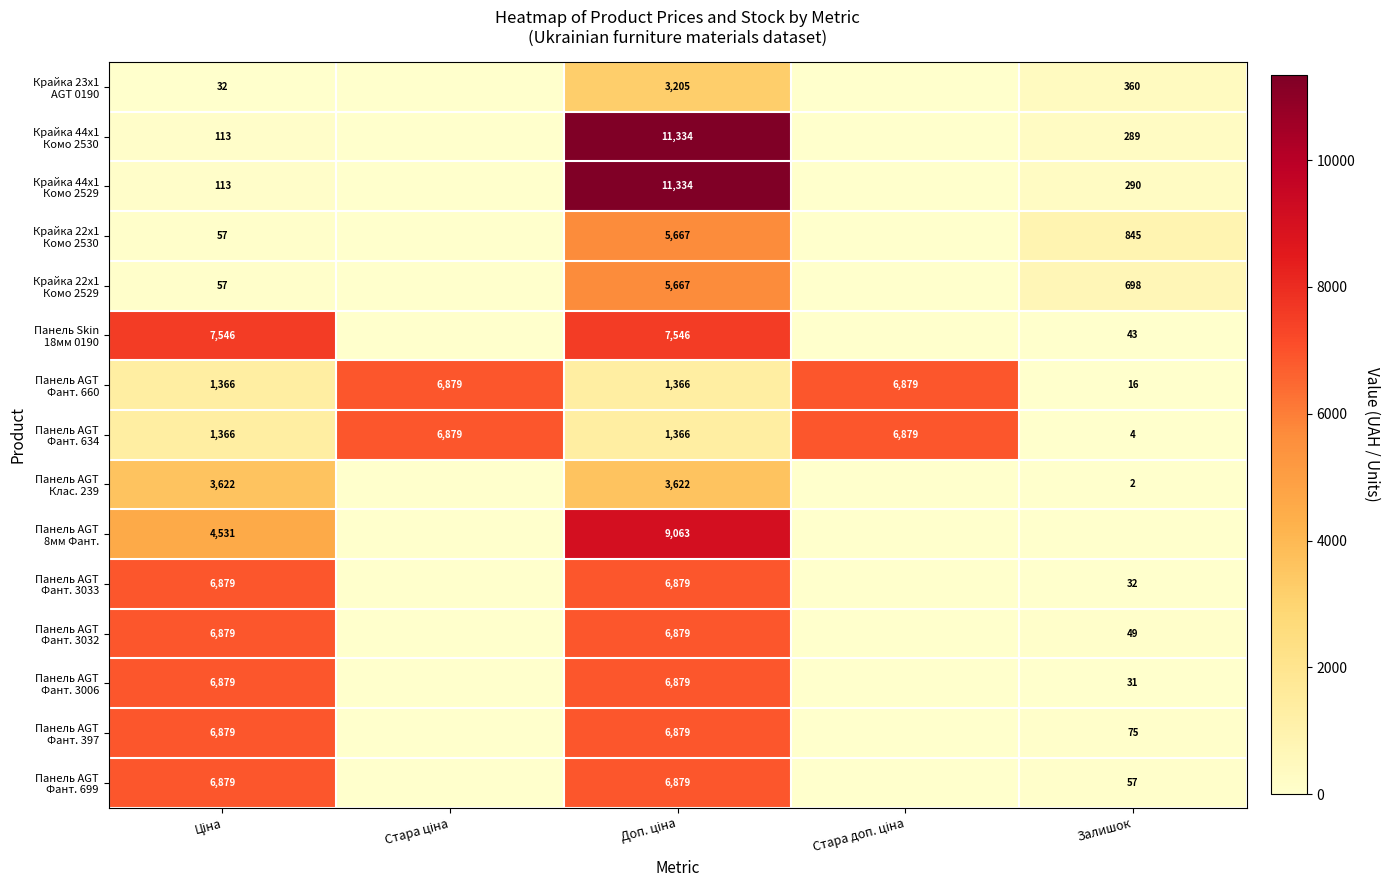

How many values in Крайка 22x1 Комо 2529 are above zero?

3